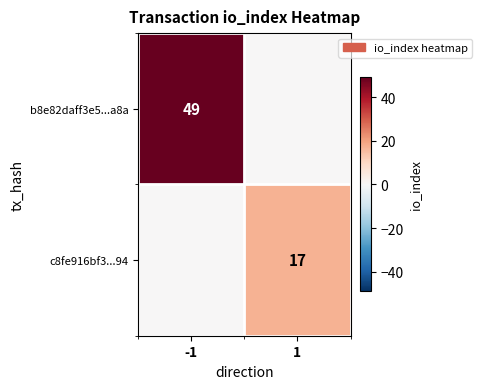

Is the value of c8fe916bf3...94 at 1 greater than the value of b8e82daff3e5...a8a at -1?

No